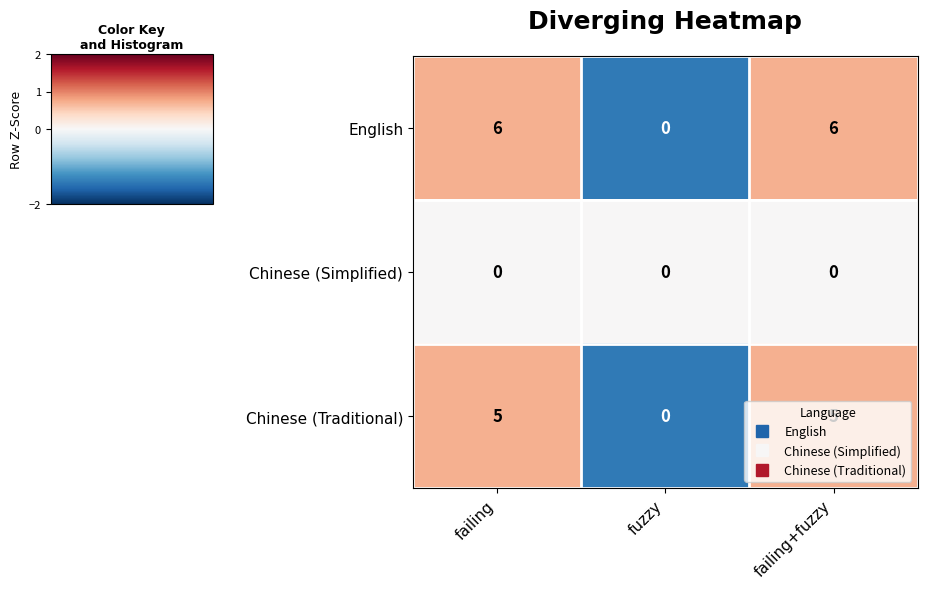

Rank the series by their maximum value, from lowest to highest.

Chinese (Simplified), Chinese (Traditional), English